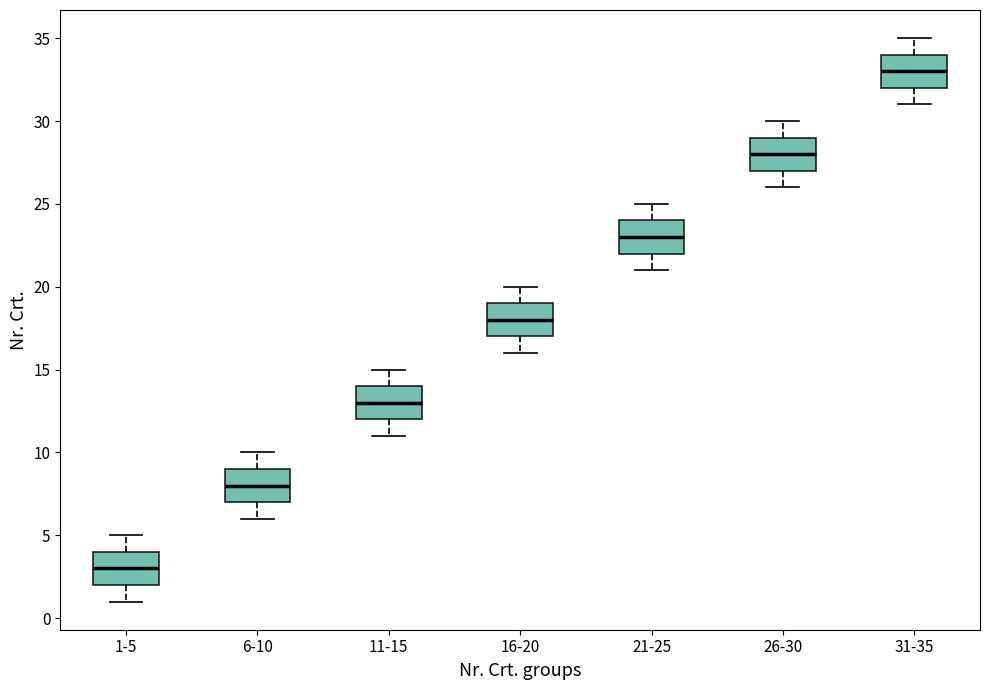

Which box has the highest median line?

31-35